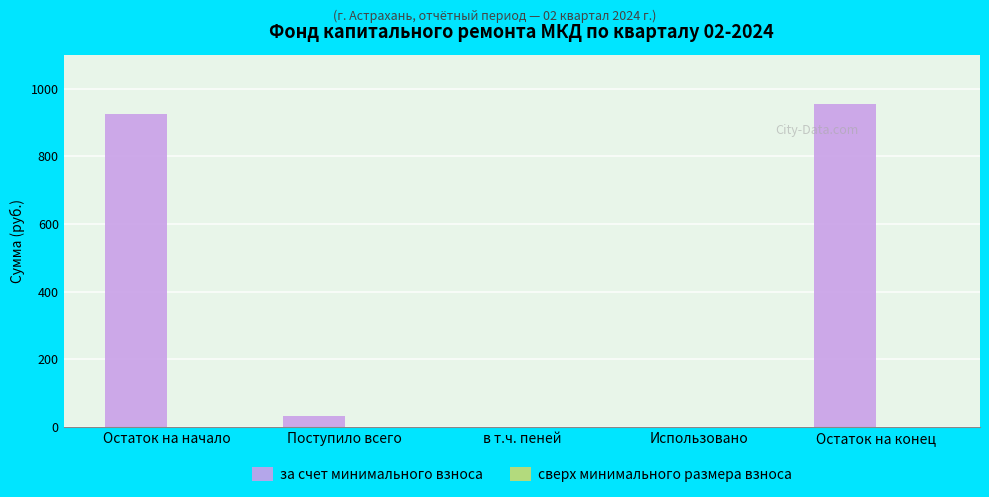

Which has a higher value, Использовано or Поступило всего?

Поступило всего